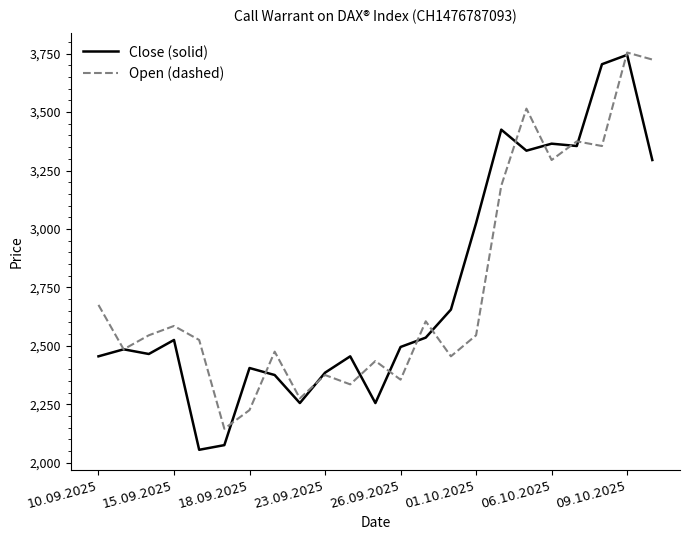

True or false: Open (dashed) and Close (solid) intersect in this chart.

True